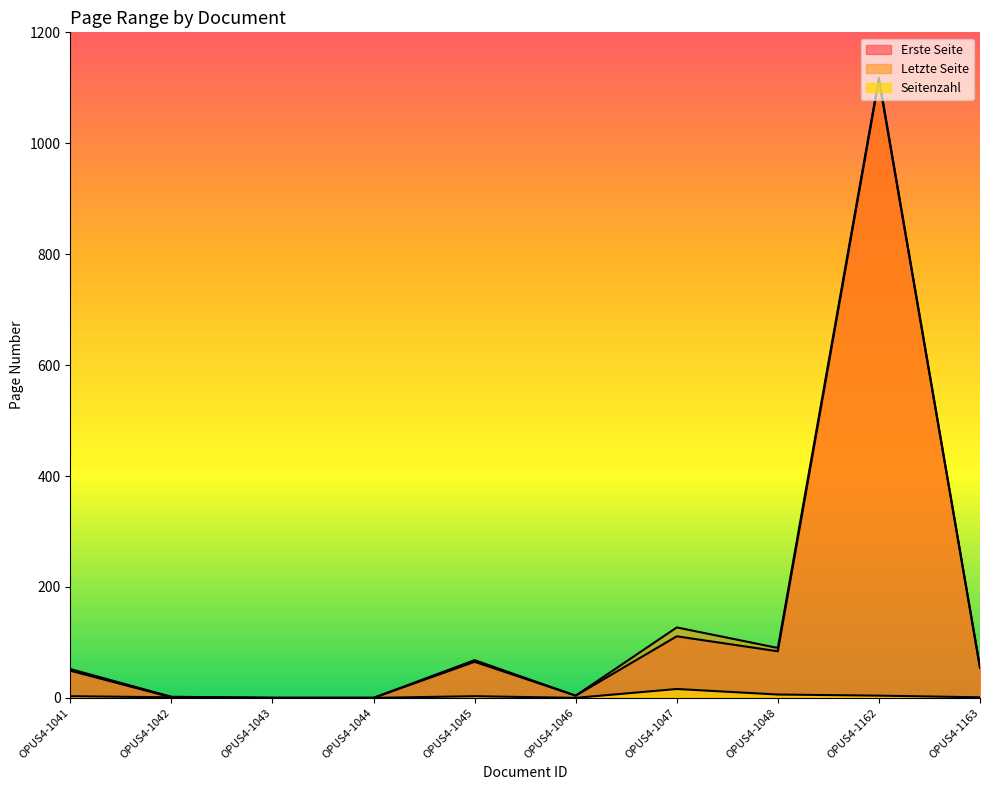

How many data points does each series have?

10